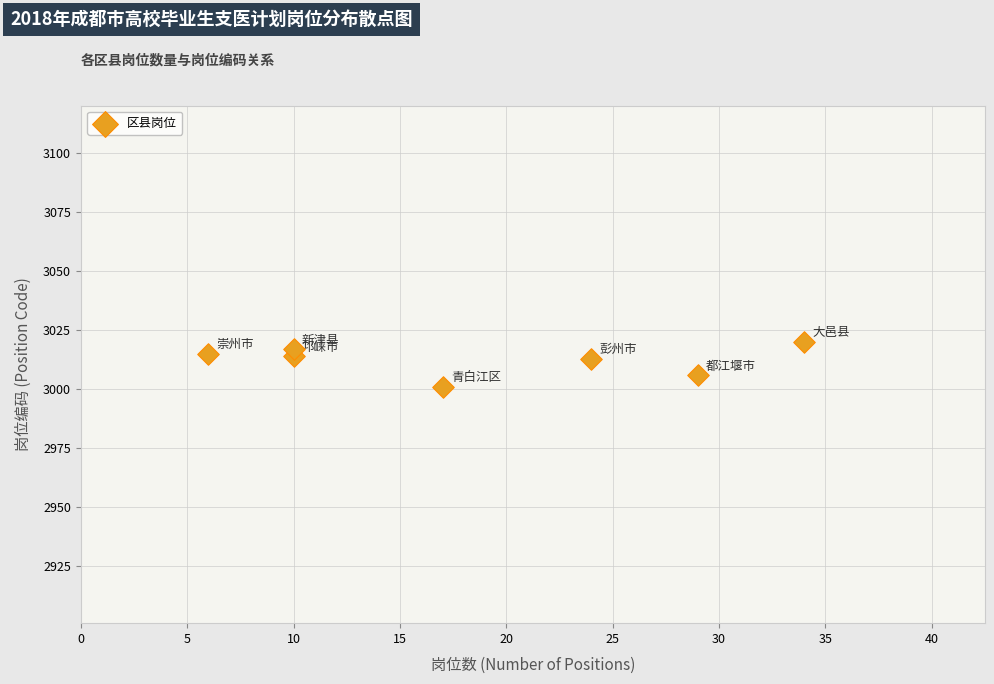

What is the average Y value?

3012